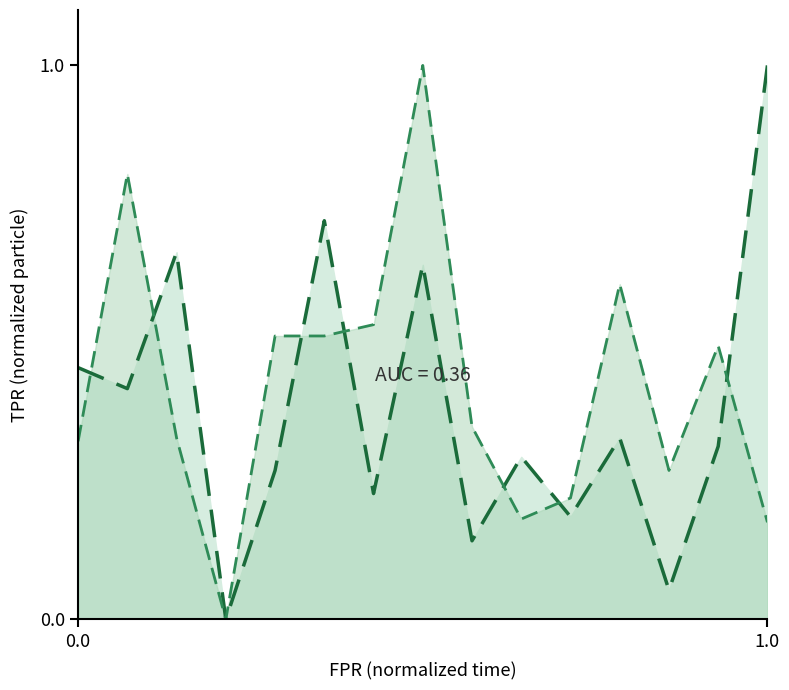

Reading left to right, list all the values displayed in this chart.

SDS_P1 line: 0.5	0.4	0.7	0.0	0.3	0.7	0.2	0.6	0.1	0.3	0.2	0.3	0.1	0.3	1.0
SDS_P2 line: 0.3	0.8	0.3	0.0	0.5	0.5	0.5	1.0	0.3	0.2	0.2	0.6	0.3	0.5	0.2